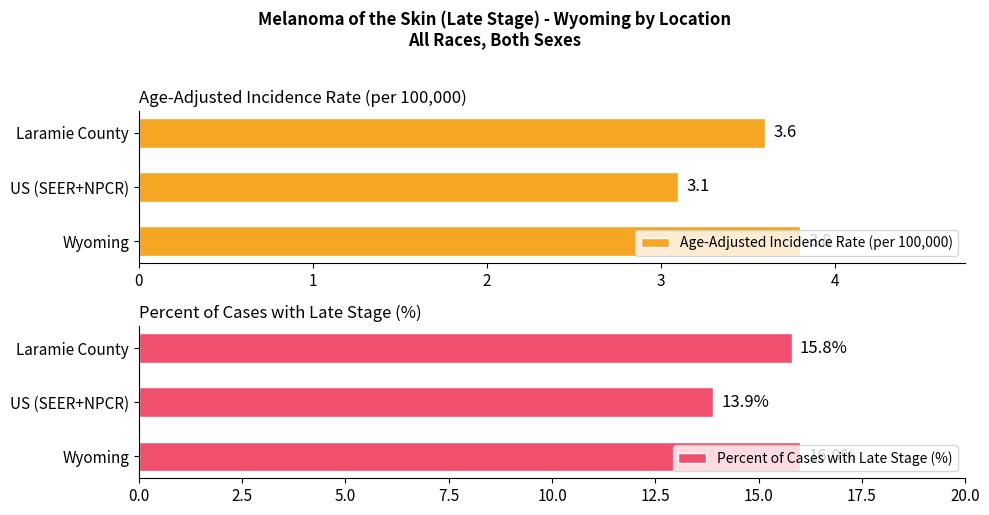

What is the approximate value of Percent of Cases with Late Stage (%) at US (SEER+NPCR)?

13.9